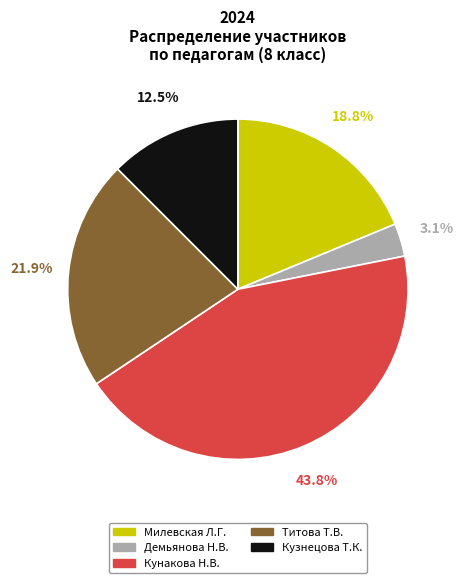

Is there a majority slice in this chart?

No